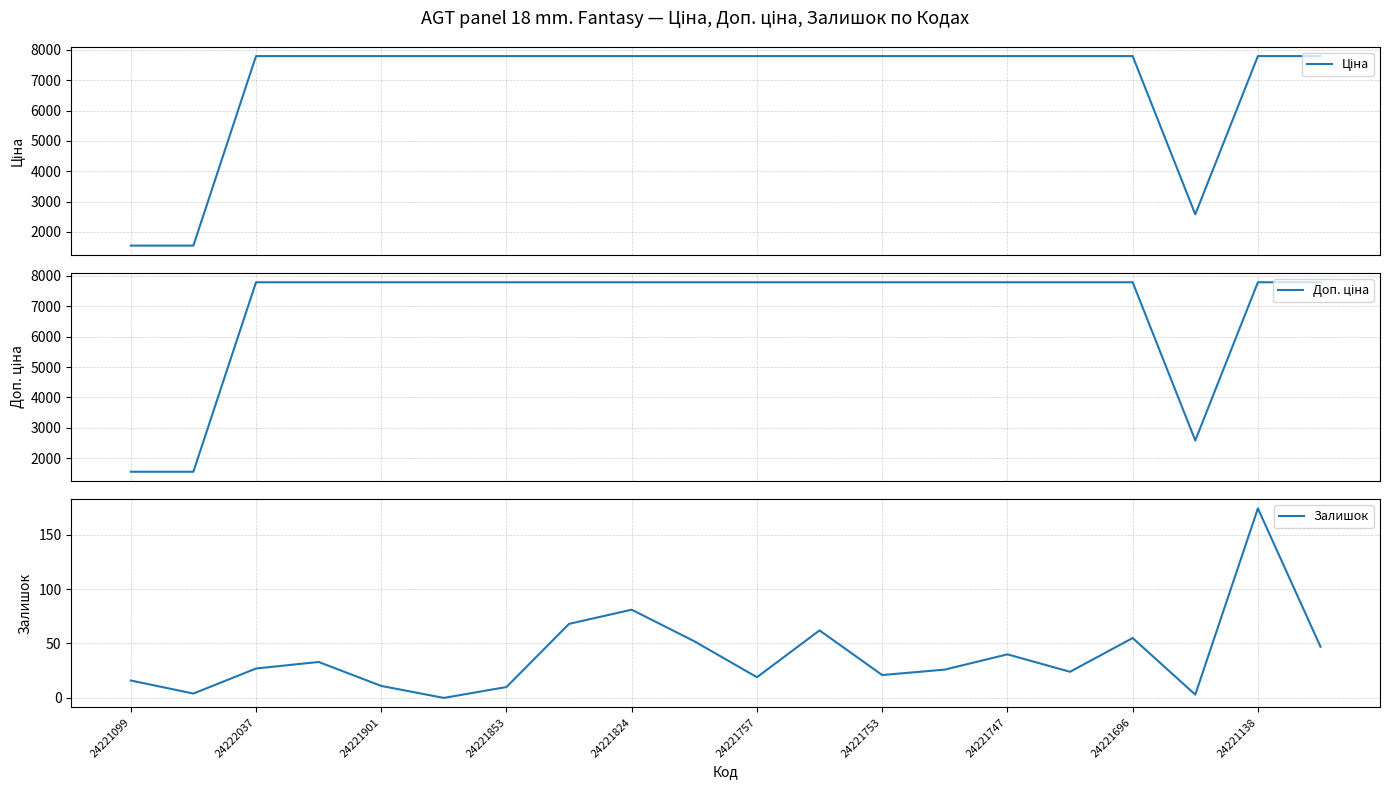

Where is Залишок nearest to the value 87?

24221824